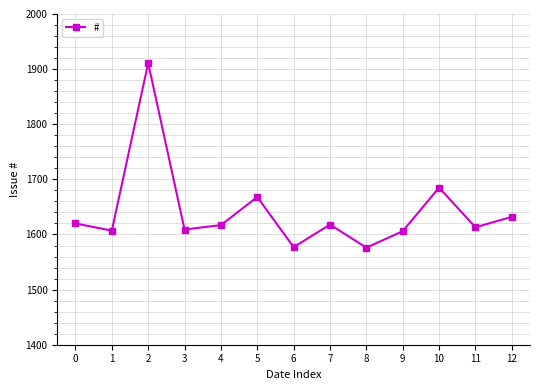

What is the sum of the values at 2 and 8?

3487